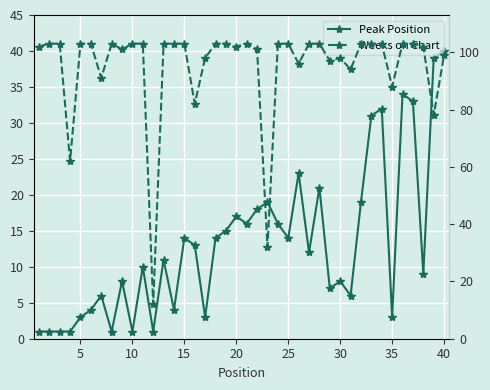

Which series has the largest total across all categories?

Weeks on Chart